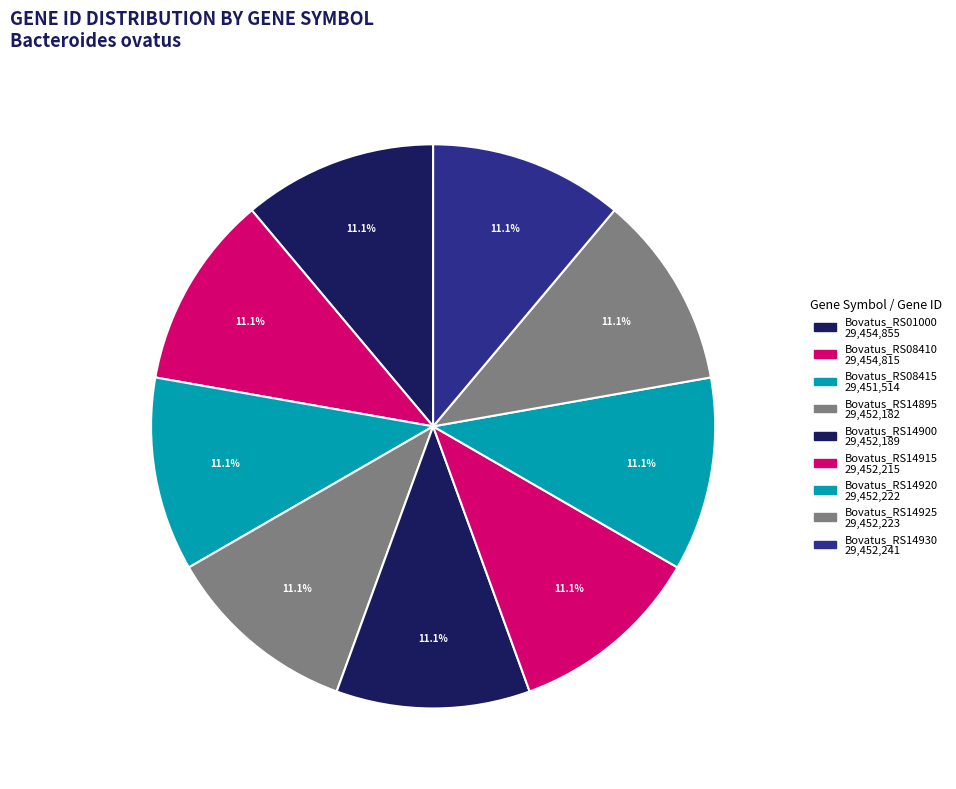

Is Bovatus_RS14895 the majority of the pie?

No